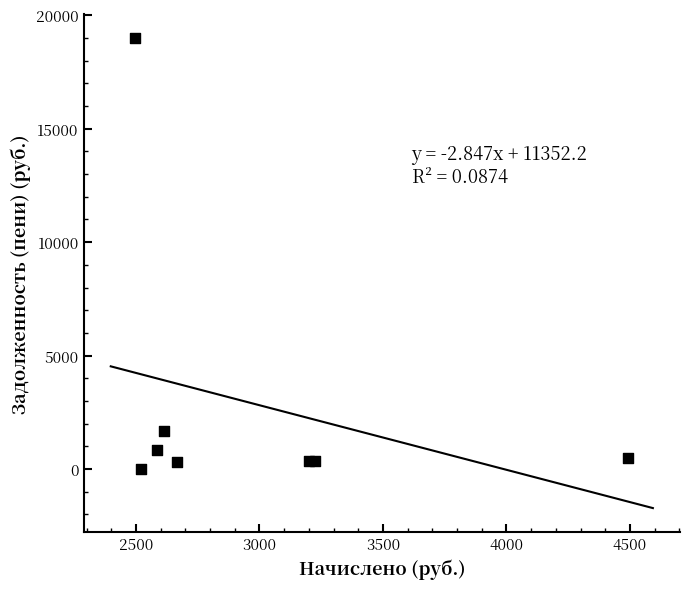

What Y value in the scatter plot is closest to 9502?

1692.6